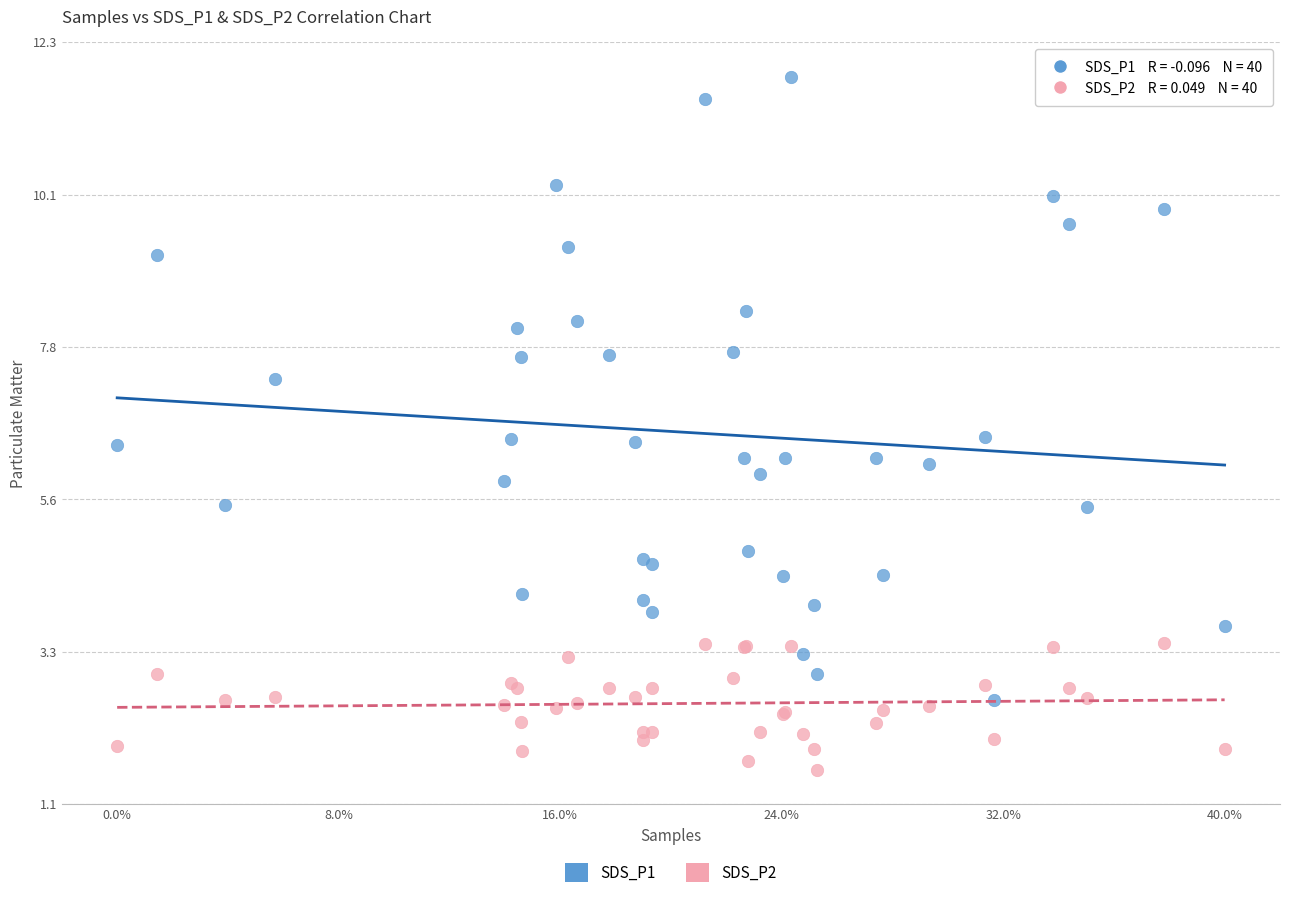

What is the X range (max minus min) for the scatter plot?

1.0